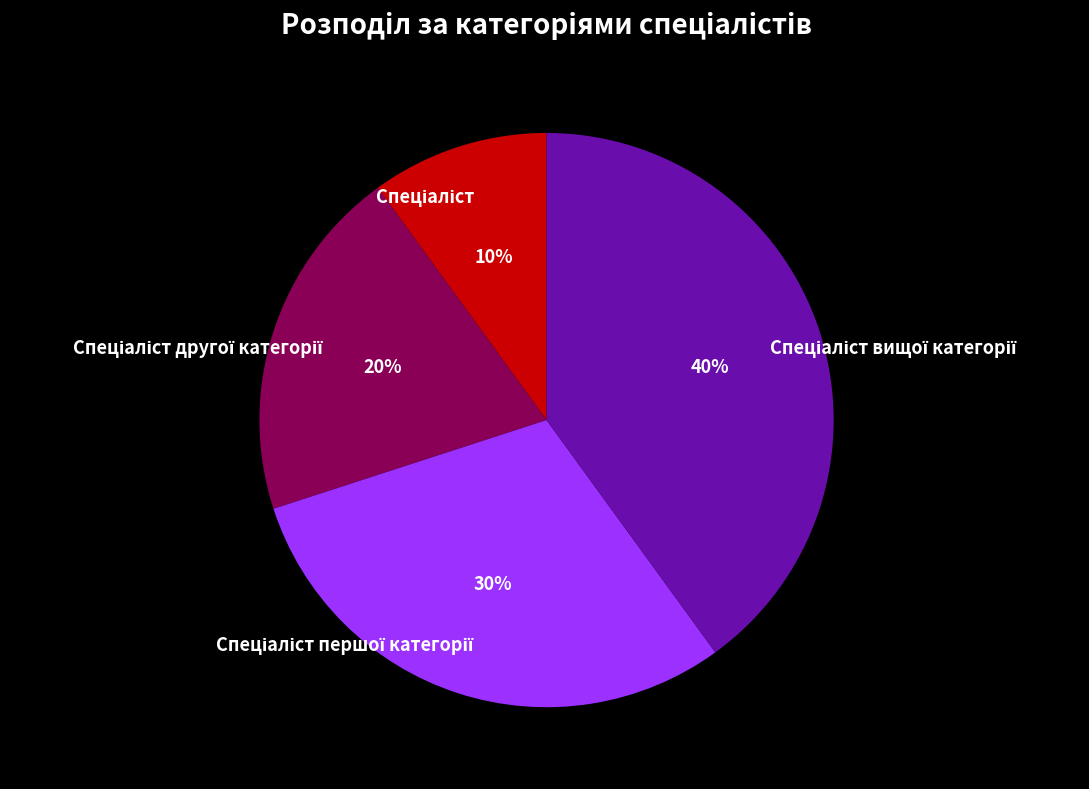

Is there any slice that represents more than half of the pie?

No